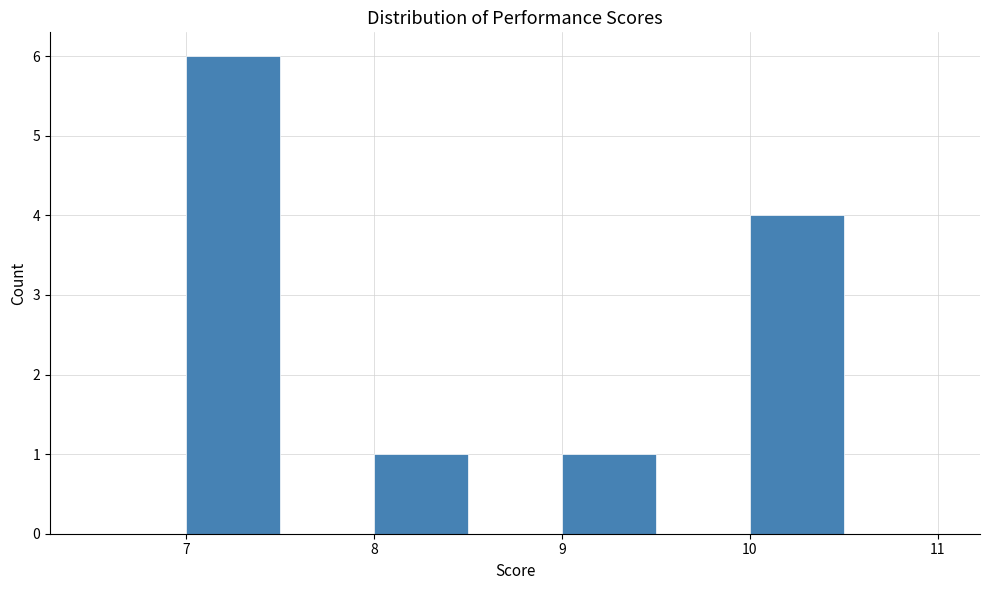

What is the height of the bar covering 9.0 to 9.5 on the x-axis? The values are not printed on the chart, so give them approximately, as read against the axis.

1